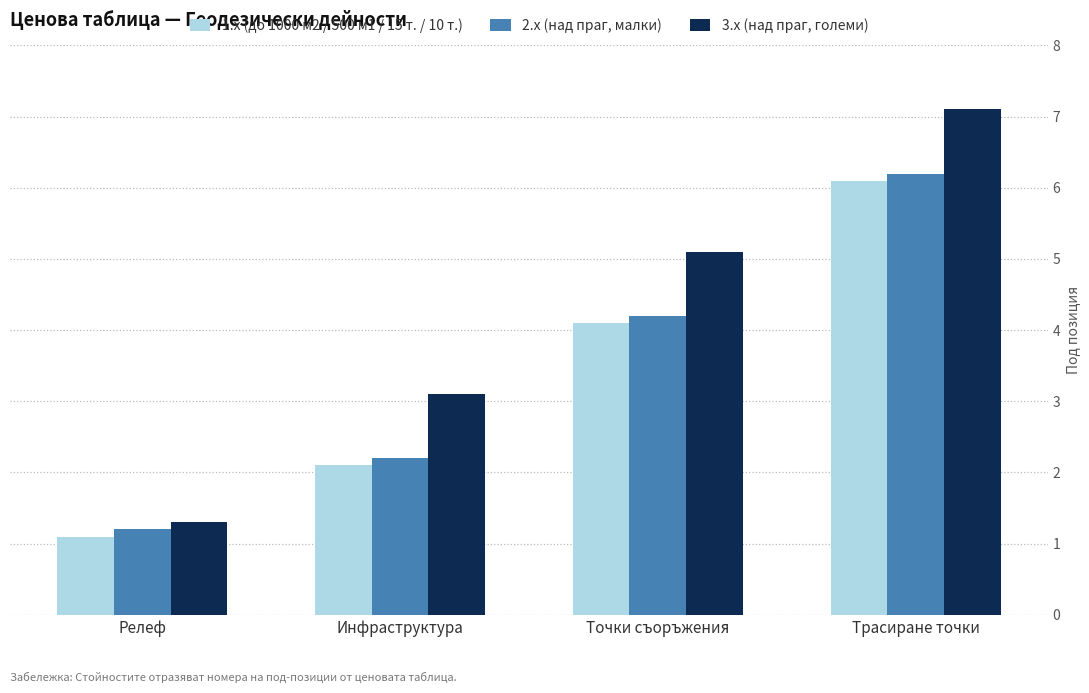

Where does the 3.x (над праг, големи) series first go above 5?

Точки съоръжения